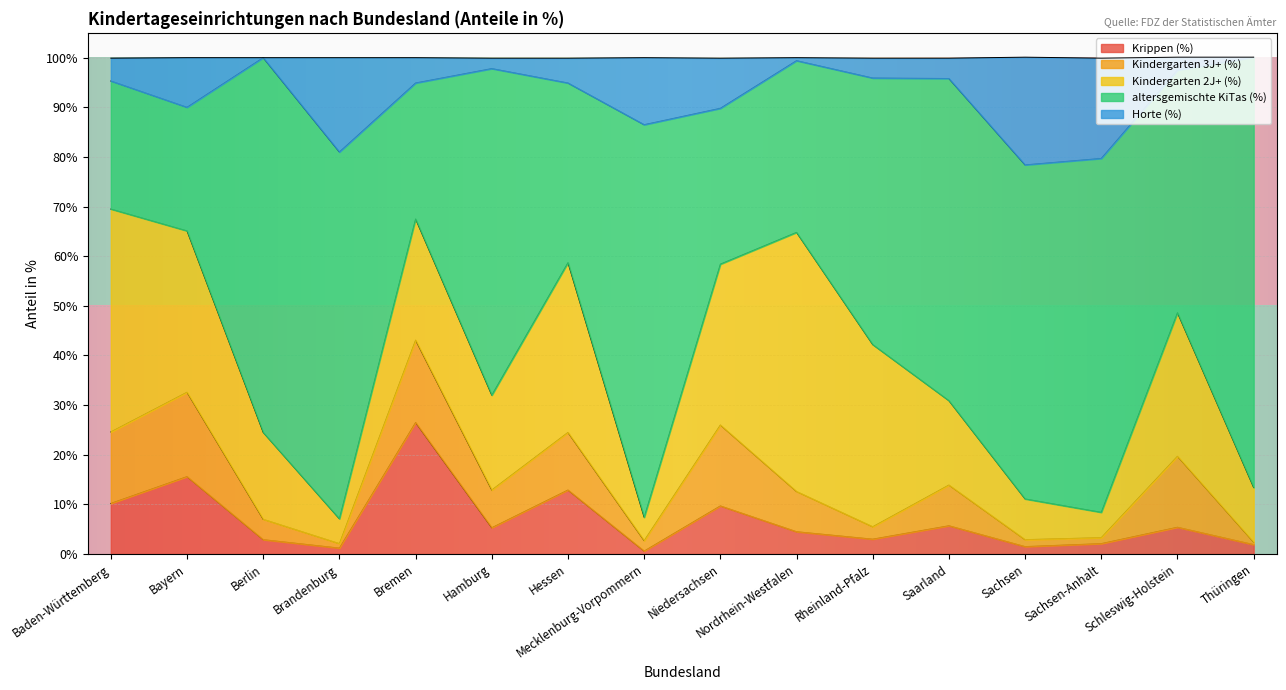

What are all the series names shown in the legend?

Krippen (%), Kindergarten 3J+ (%), Kindergarten 2J+ (%), altersgemischte KiTas (%), Horte (%)